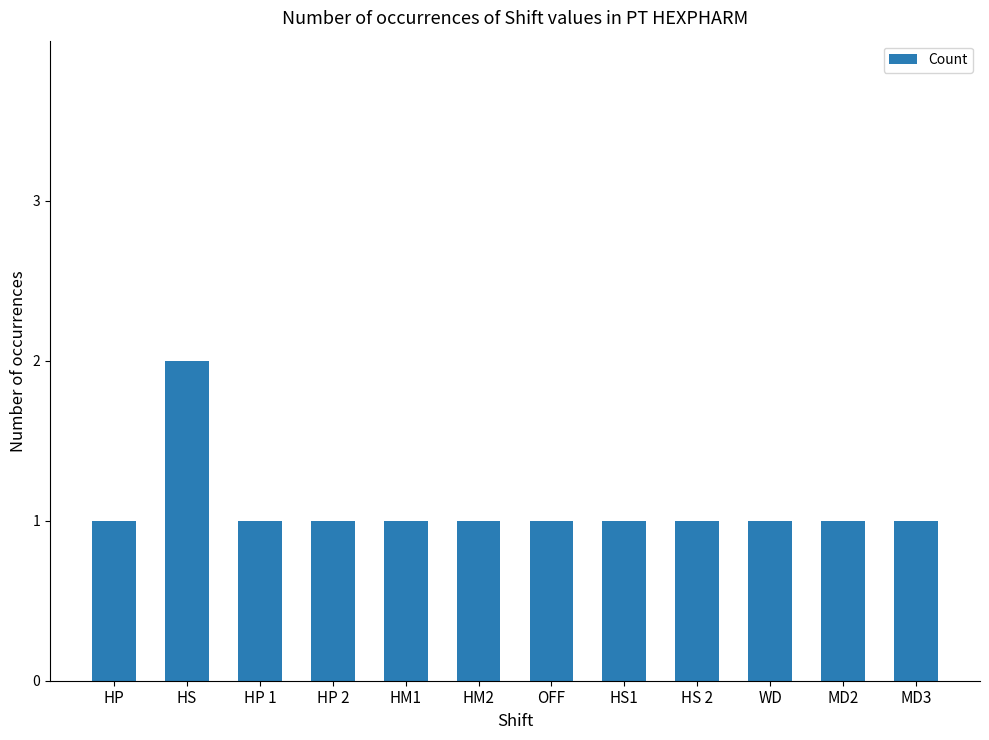

Reading right to left, what are all the values shown in this chart?

MD3=1	MD2=1	WD=1	HS 2=1	HS1=1	OFF=1	HM2=1	HM1=1	HP 2=1	HP 1=1	HS=2	HP=1